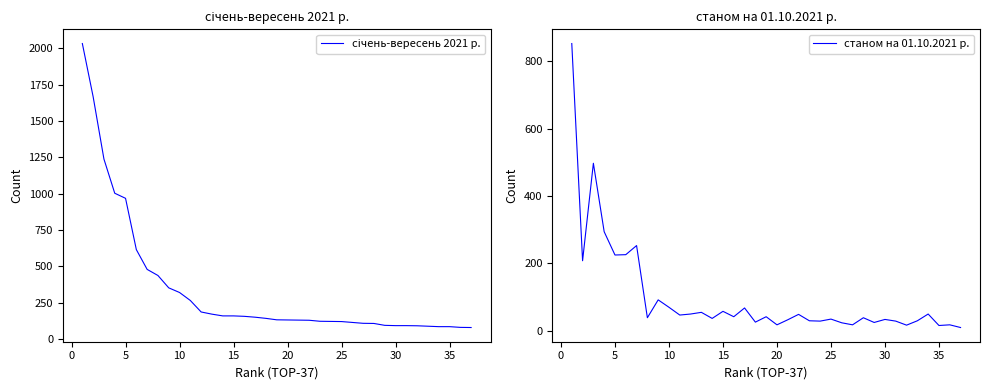

At how many categories does at least one series exceed 963?

5